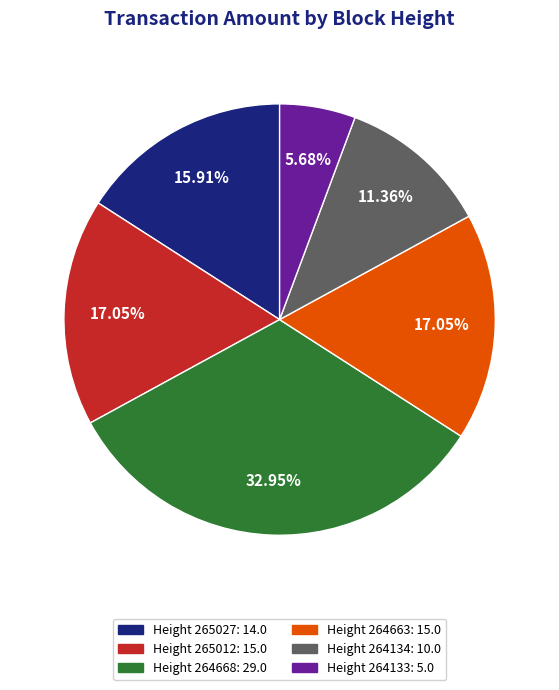

Is there any slice that represents more than half of the pie?

No